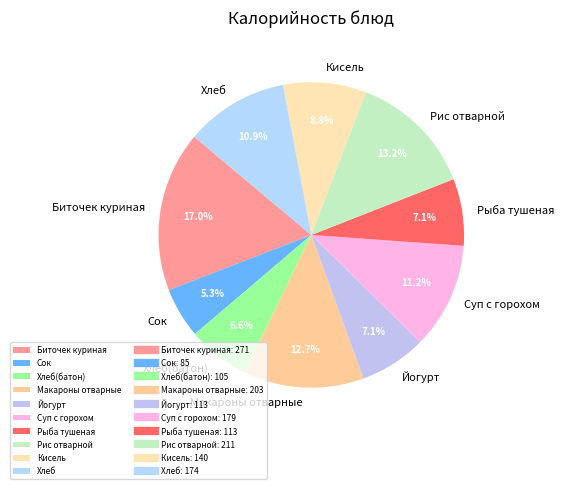

Count the number of slices in the pie.

10